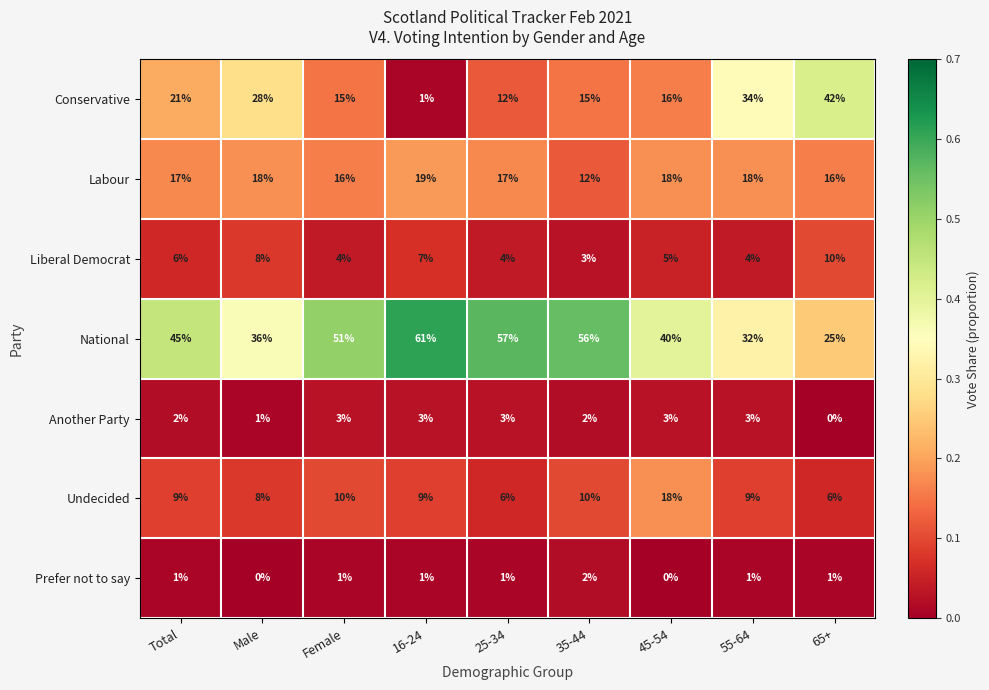

The Undecided series shows 5 at 55-64. True or false?

False